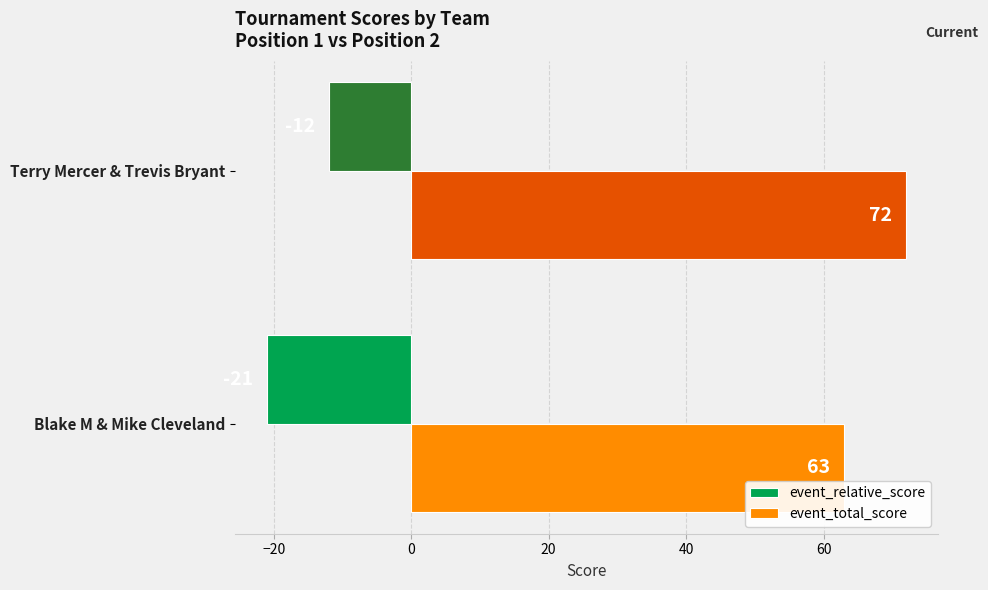

List the series in order of their overall mean, lowest first.

event_relative_score, event_total_score